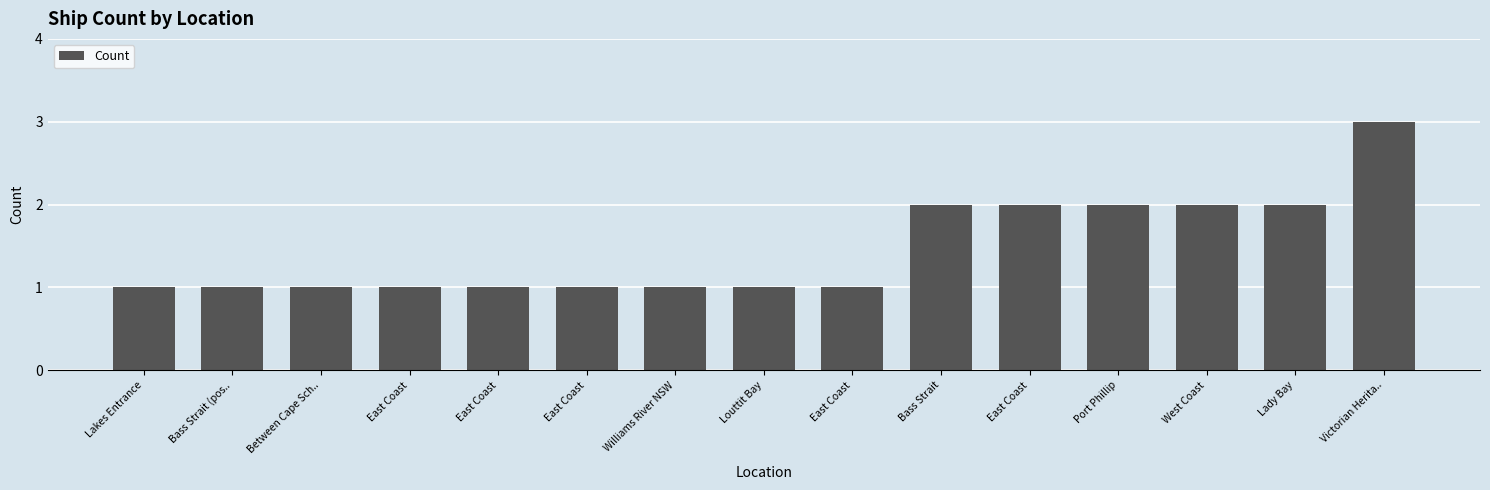

Reading left to right, list all the values displayed in this chart.

1	1	1	1	1	1	1	1	1	2	2	2	2	2	3